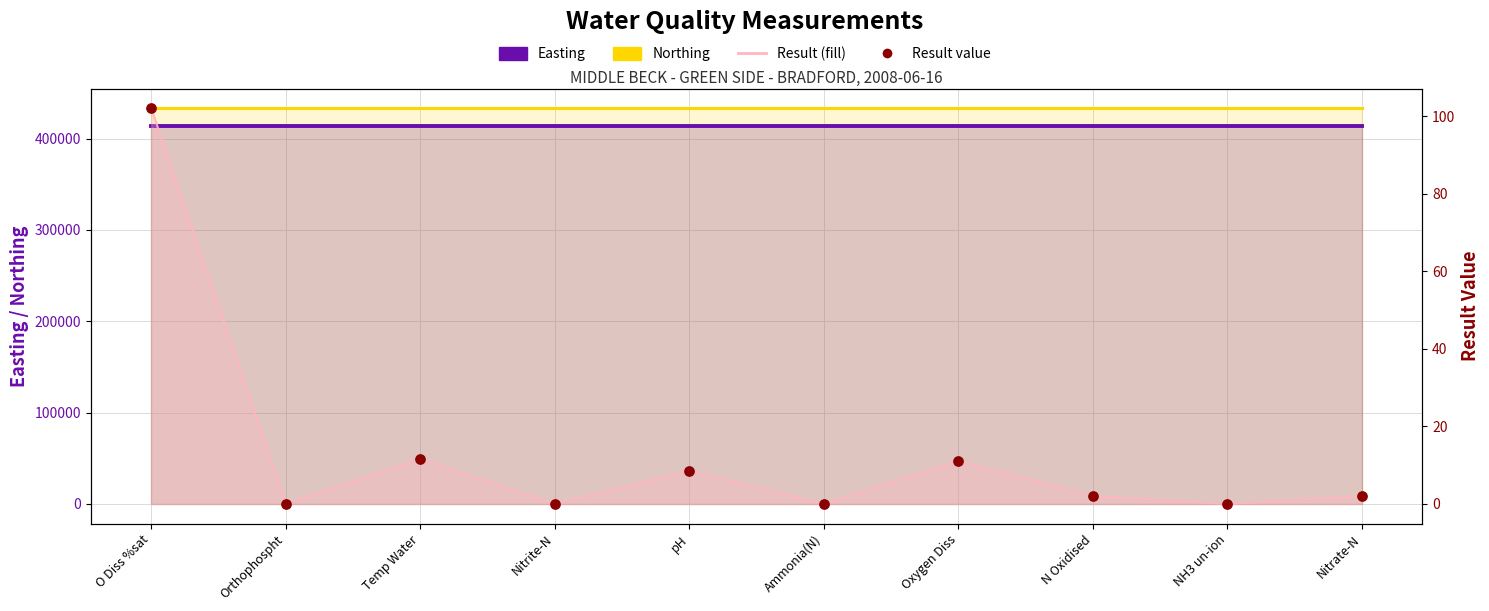

At which category is the sum across all series the highest?

O Diss %sat